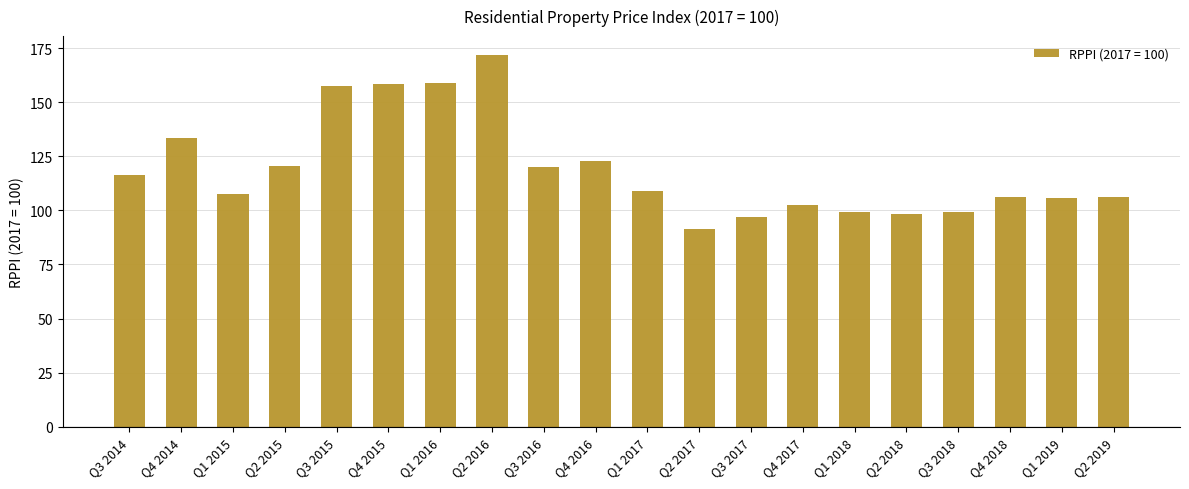

Is it true that the value at Q2 2017 is 91.6?

True